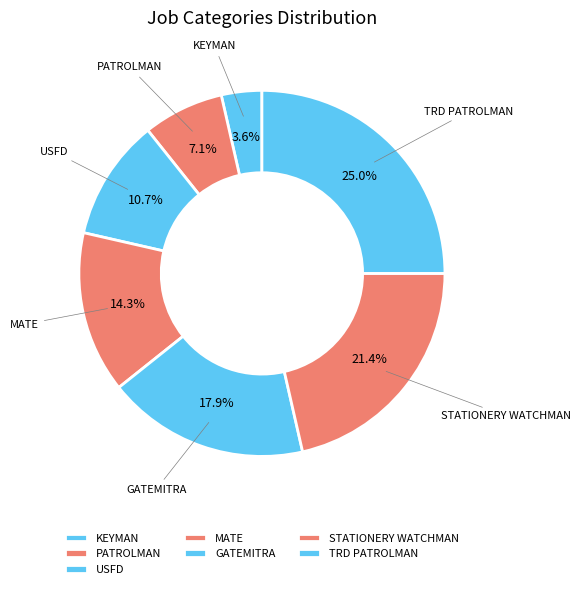

How many segments does this pie chart have?

7